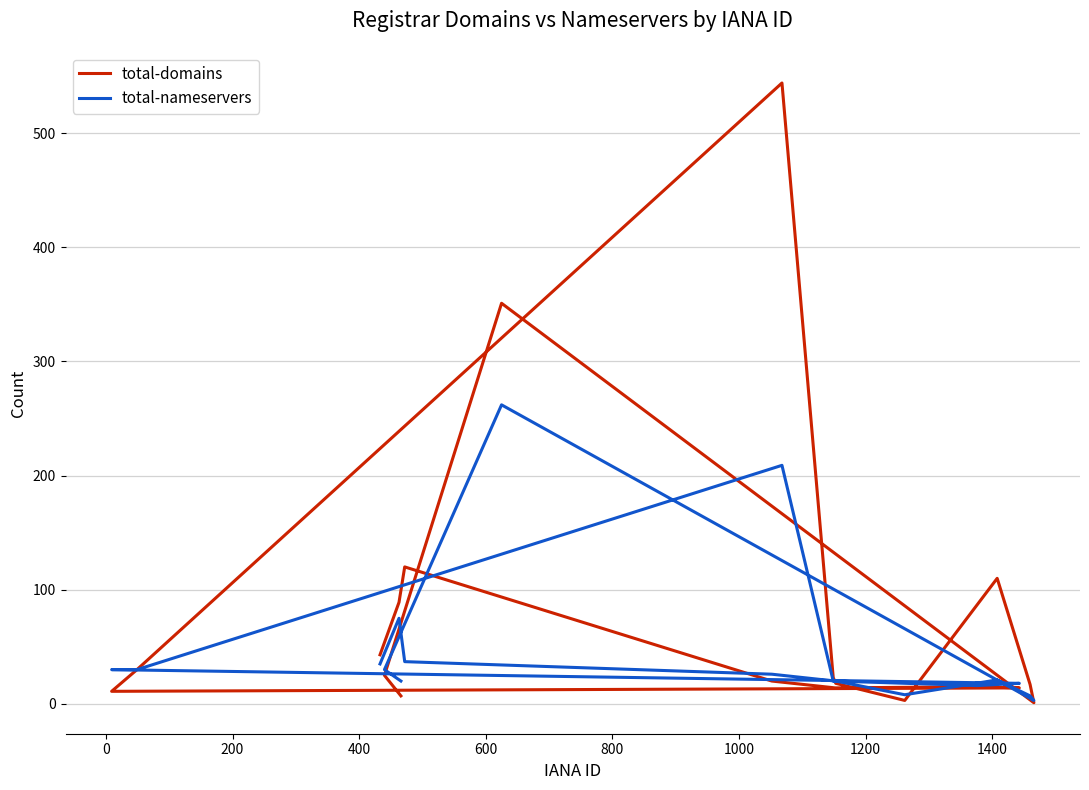

Rank the series by their average value, from highest to lowest.

total-domains, total-nameservers